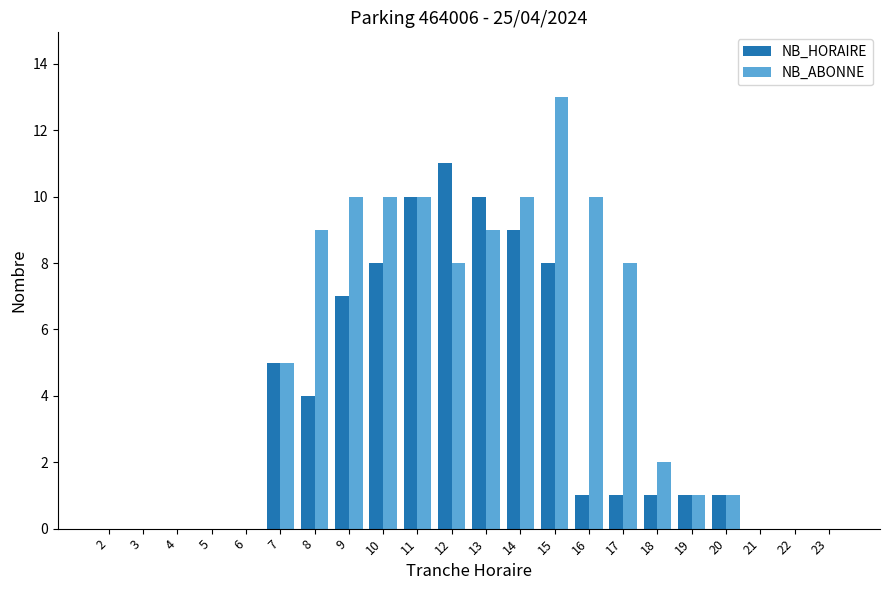

Reading left to right, extract all data points from this chart.

NB_HORAIRE: 0	0	0	0	0	5	4	7	8	10	11	10	9	8	1	1	1	1	1	0	0	0
NB_ABONNE: 0	0	0	0	0	5	9	10	10	10	8	9	10	13	10	8	2	1	1	0	0	0